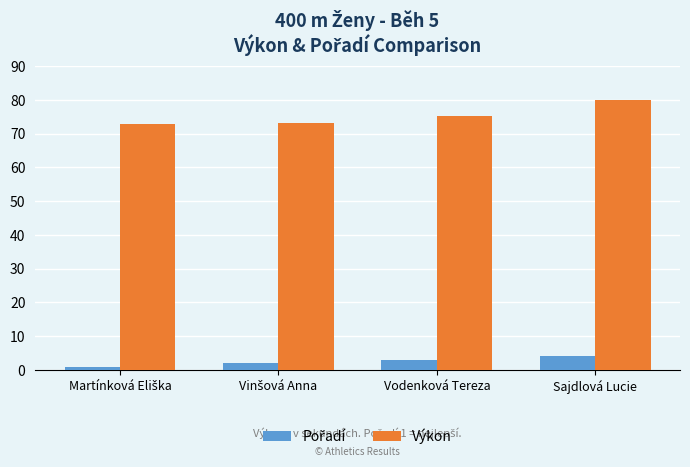

What is the difference between the maximum and minimum values in the Výkon series?

7.0